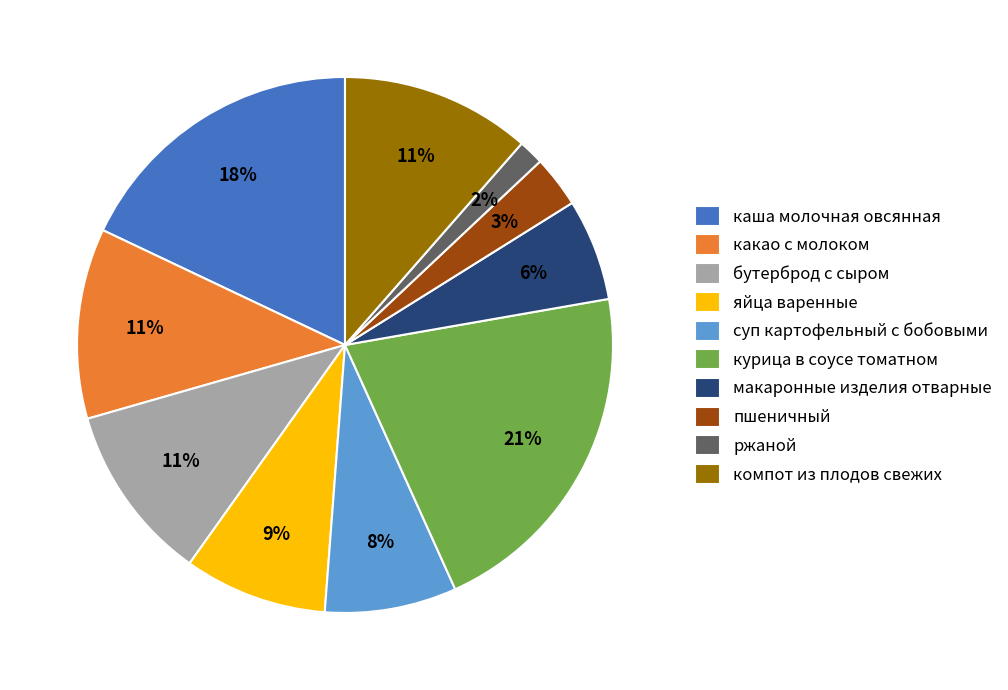

To the nearest percent, what percentage of the pie is суп картофельный с бобовыми?

8%